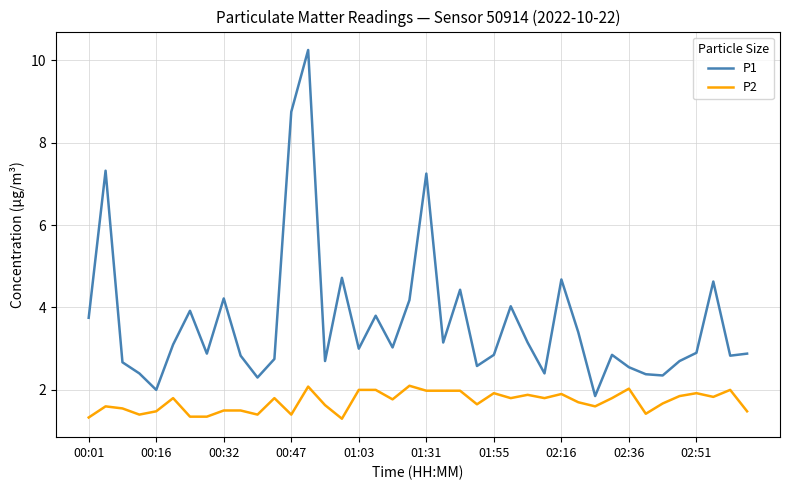

Which series has the widest spread of values?

P1